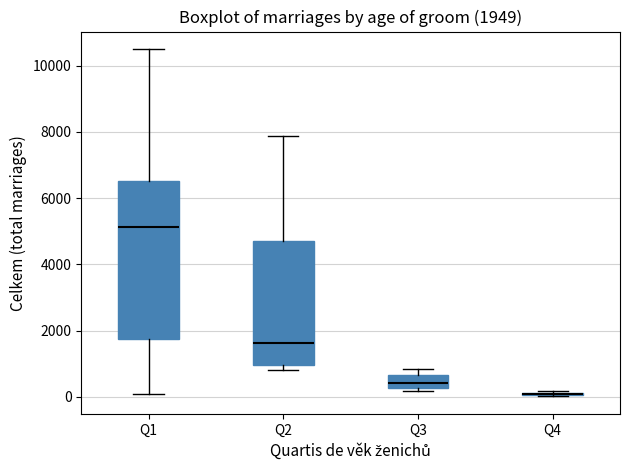

Which box is the tallest, from its lower edge to its upper edge?

Q1